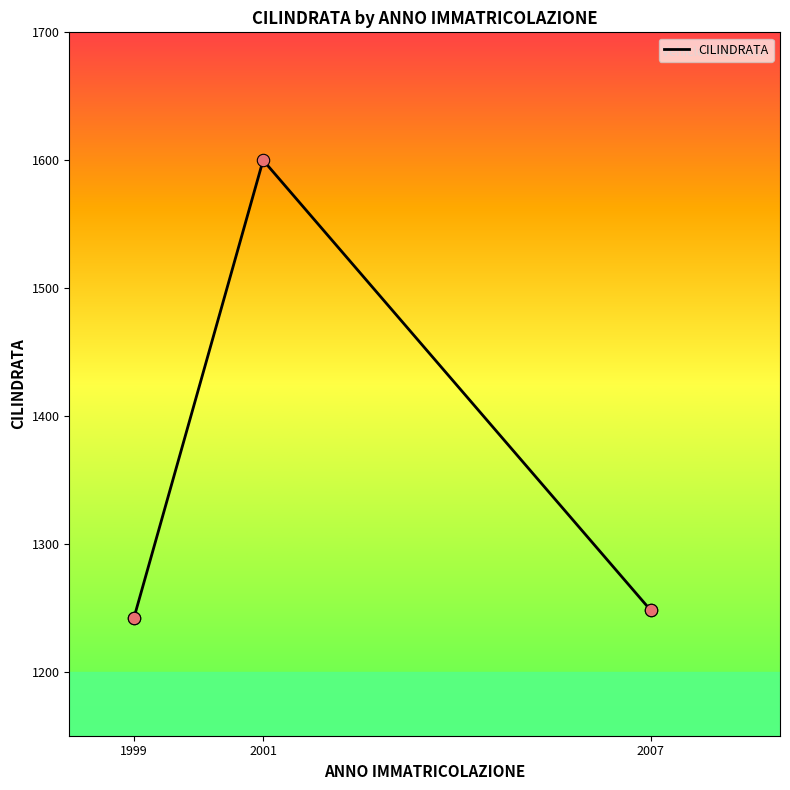

Between 1999 and 1999, which is larger?

1999